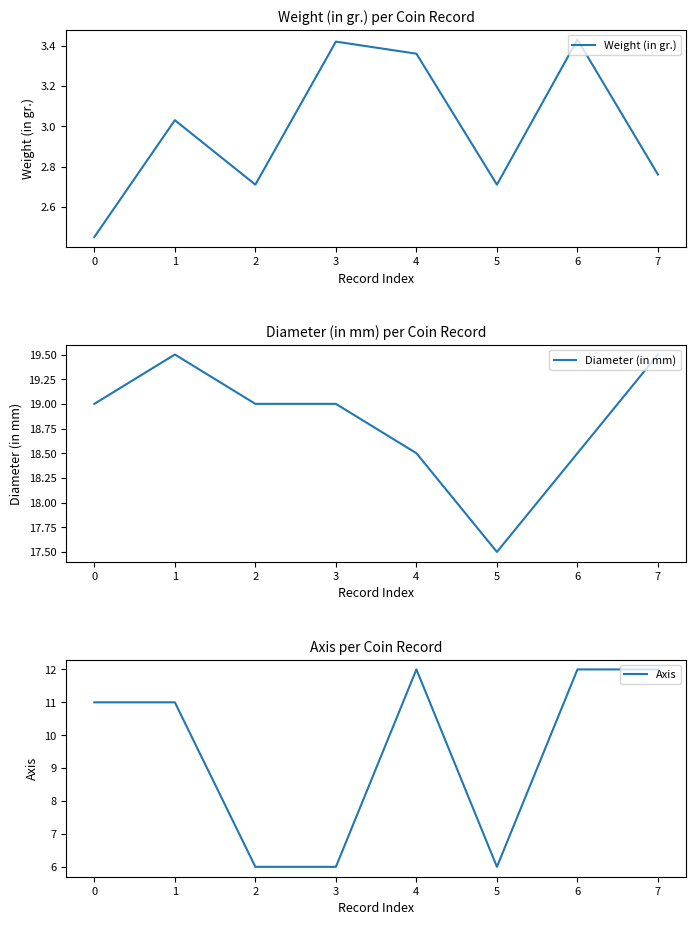

True or false: Weight (in gr.) and Diameter (in mm) cross at least once.

False